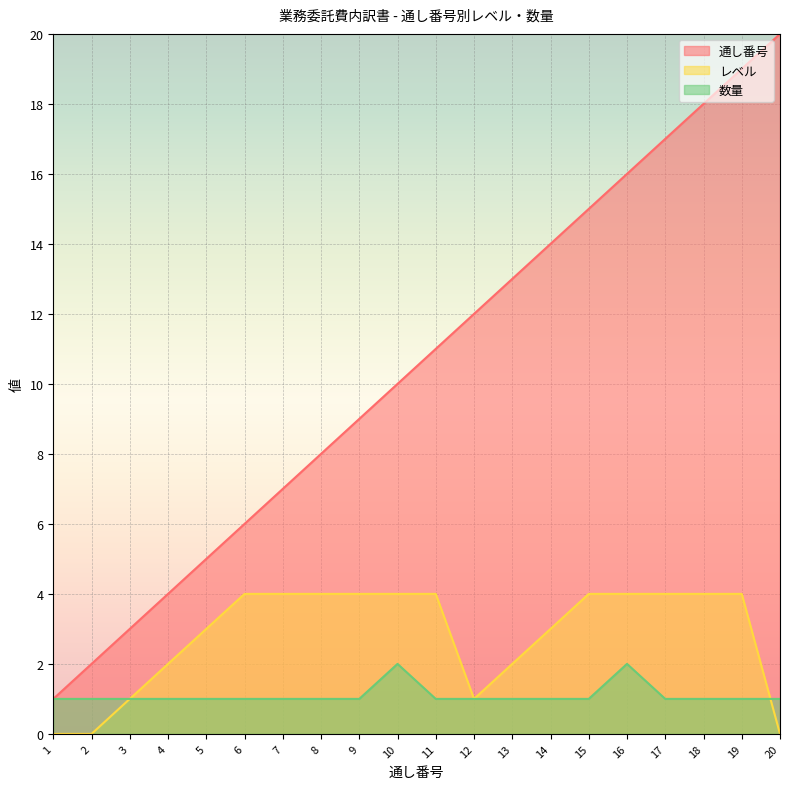

Which has a higher value, 12 or 3?

12